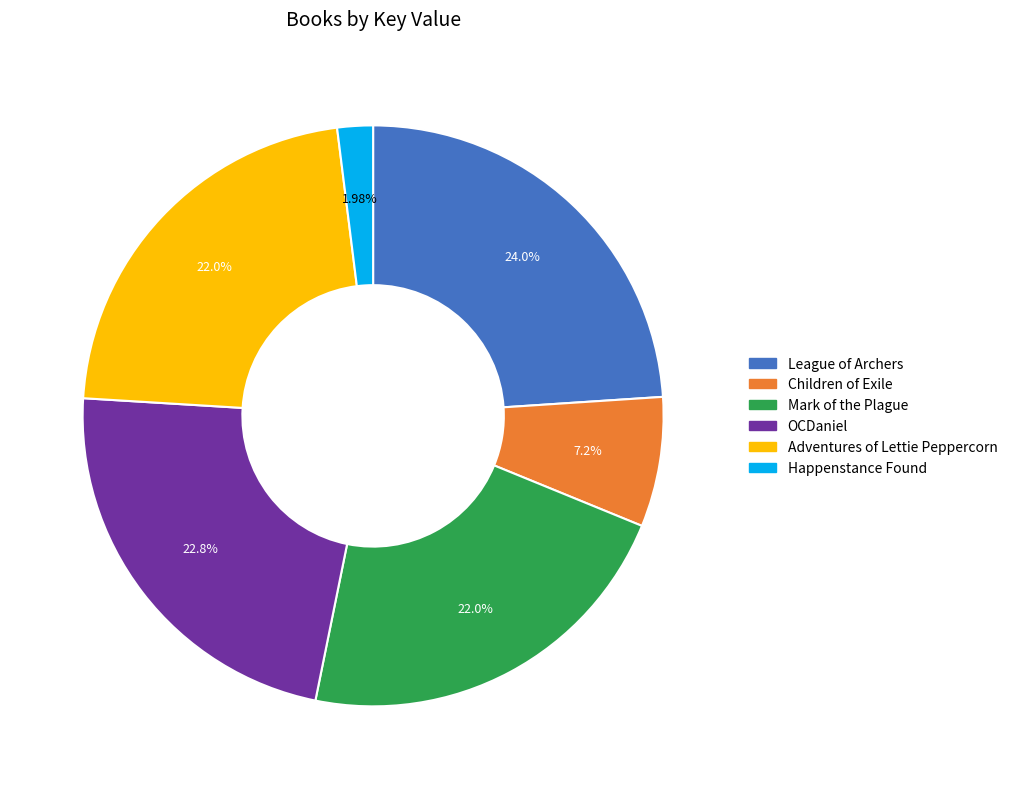

Count the number of slices in the pie.

6